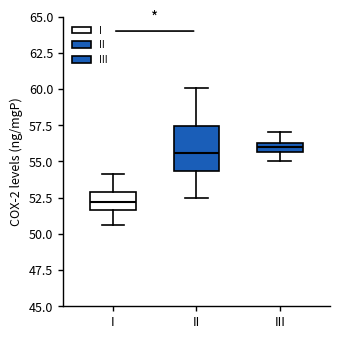

Where does the lower whisker of the box for I end on the y-axis? The values are not printed on the chart, so give them approximately, as read against the axis.

50.5